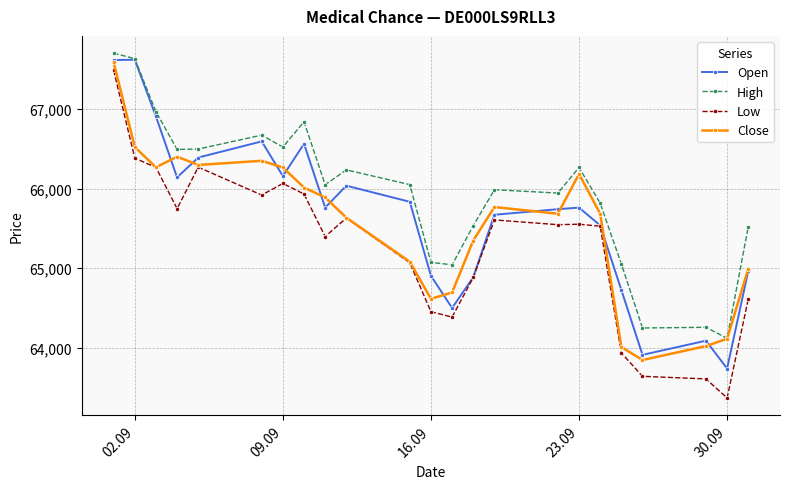

Rank the series by their average value, from lowest to highest.

Low, Close, Open, High